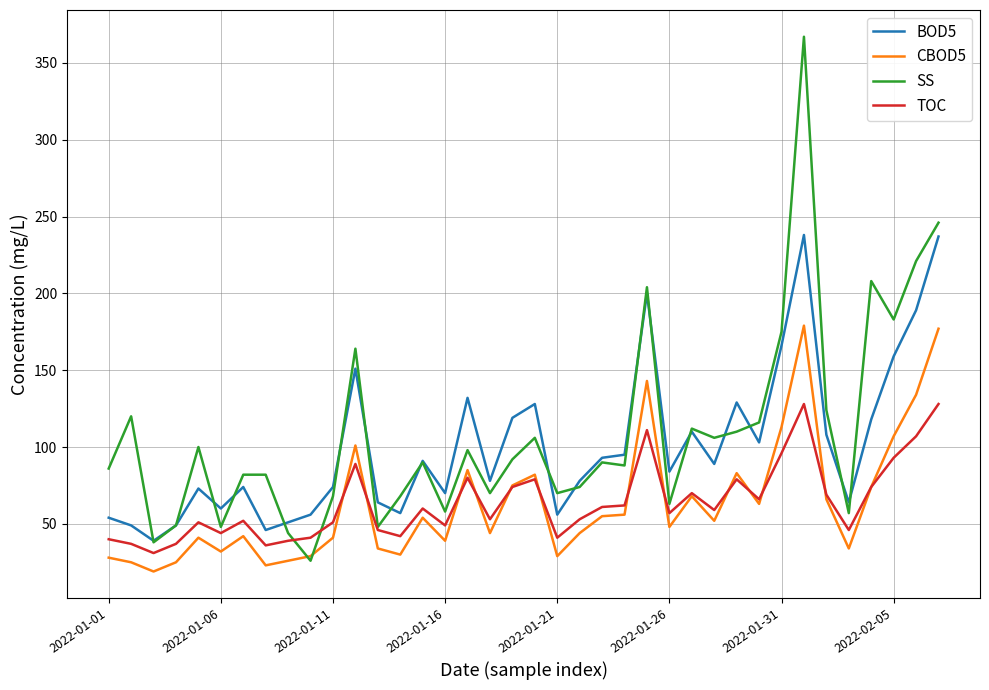

What is the maximum value shown in the chart?

367